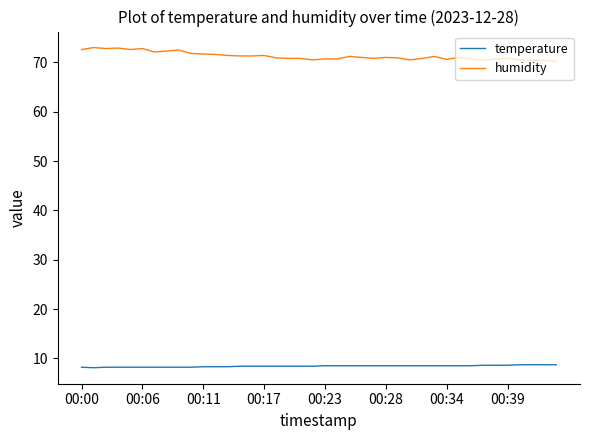

Which series has the largest total across all categories?

humidity